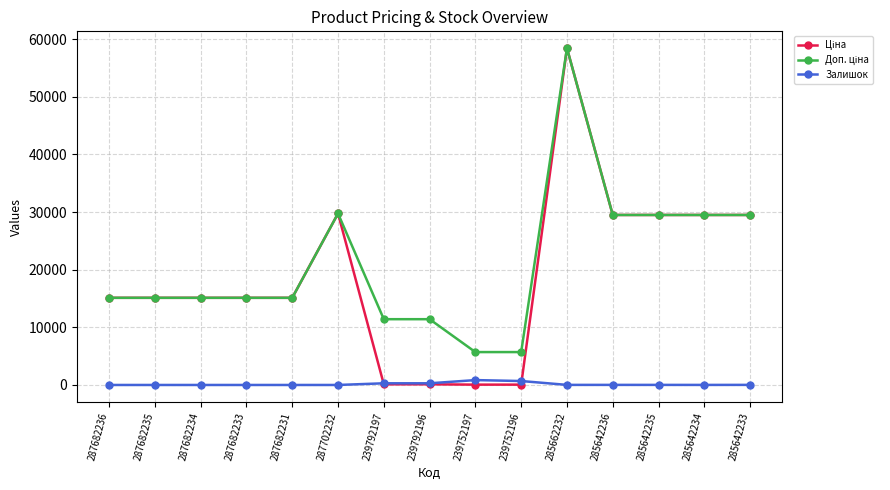

Count the number of data series in this chart.

3